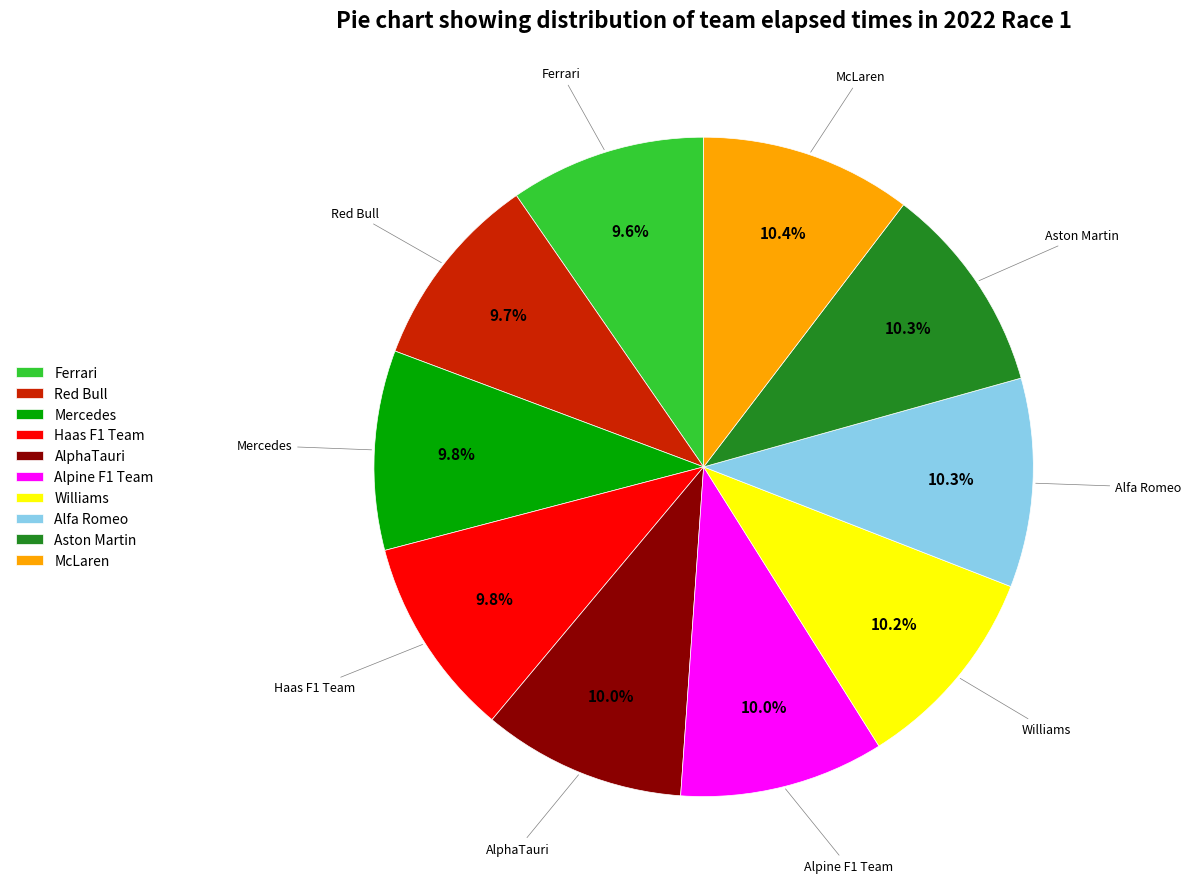

Approximately how many times larger is the value at Williams compared to Alfa Romeo?

1.0